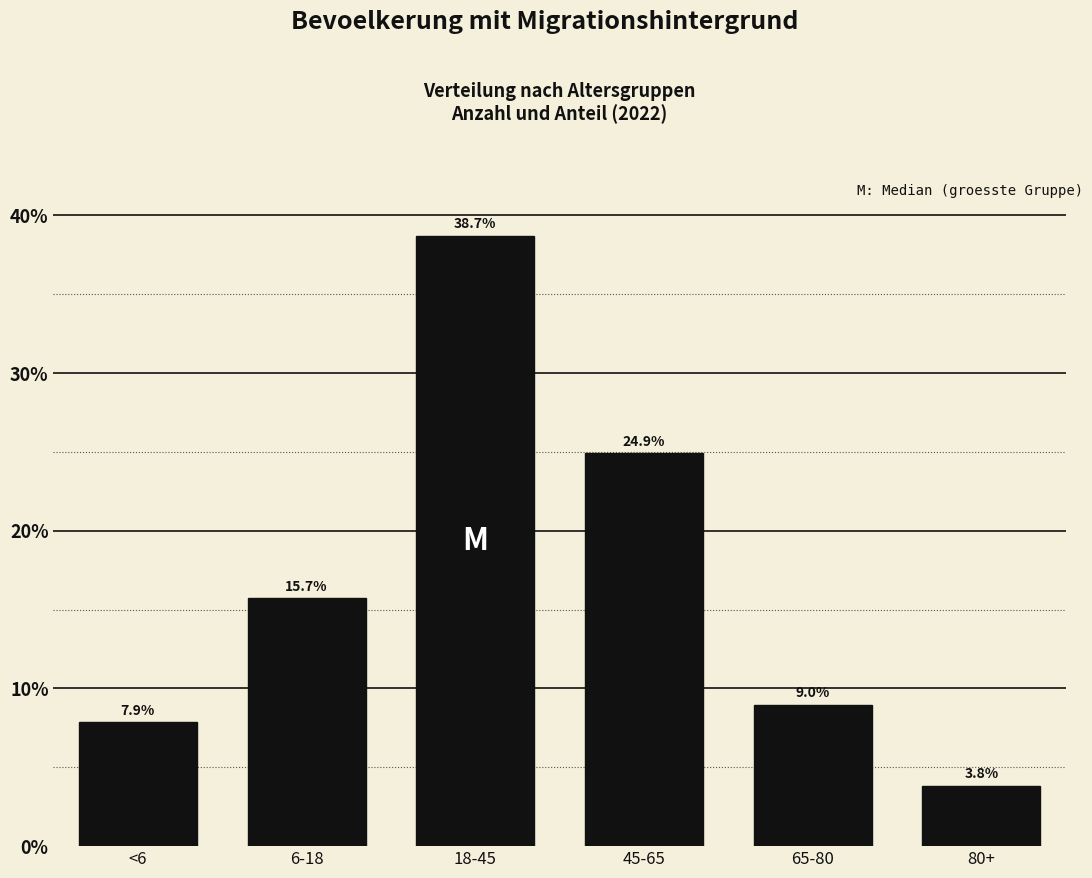

Reading left to right, transcribe all the data shown in this chart.

7.9	15.7	38.7	24.9	9.0	3.8